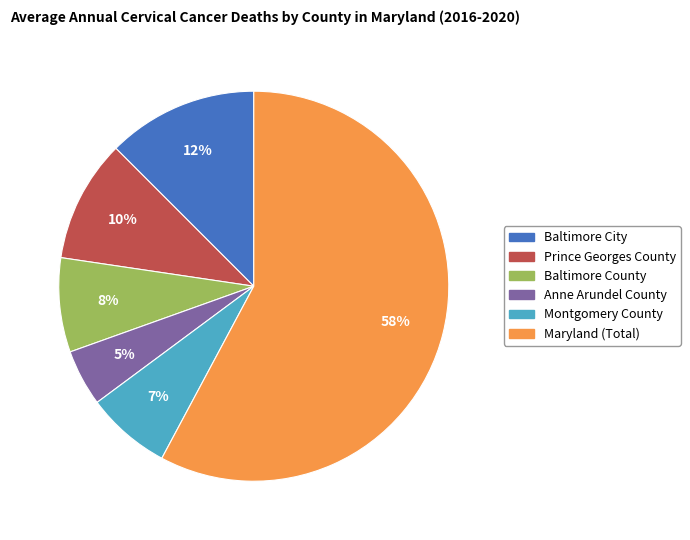

Which has a higher value, Anne Arundel County or Baltimore City?

Baltimore City